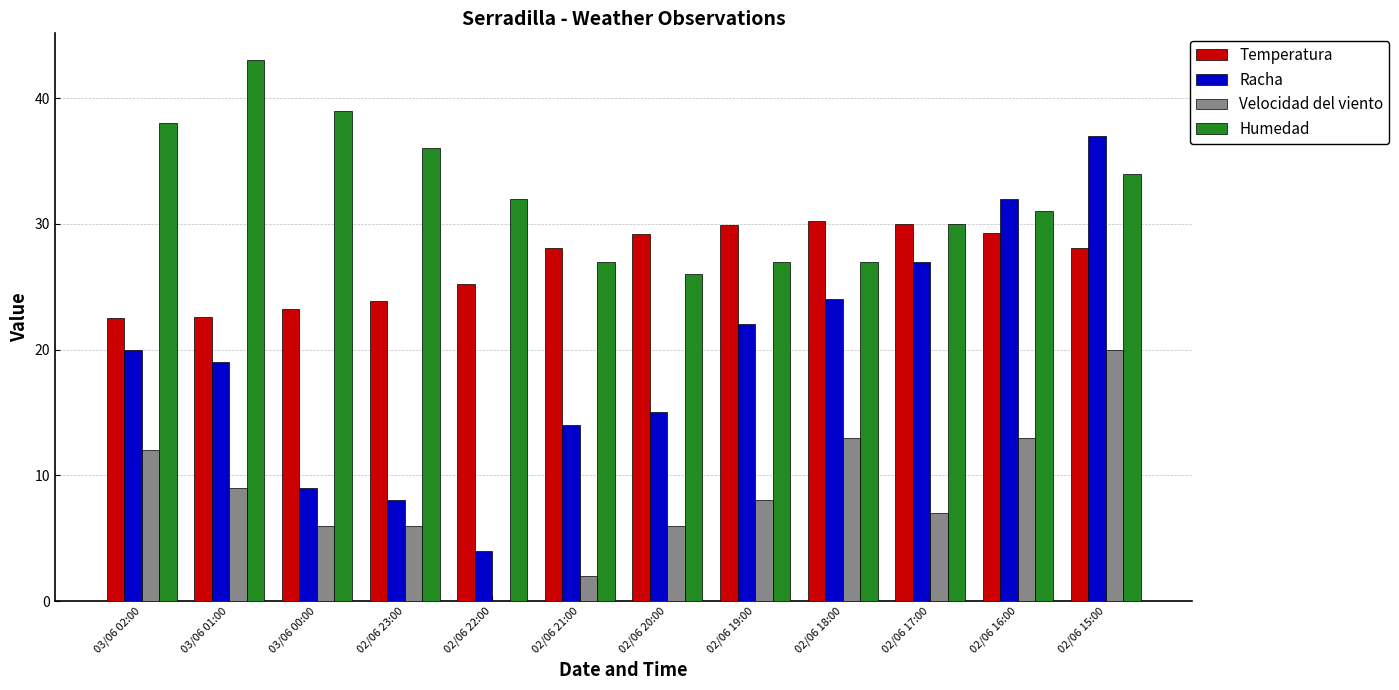

Is the value of Velocidad del viento at 03/06 01:00 greater than the value of Humedad at 02/06 19:00?

No